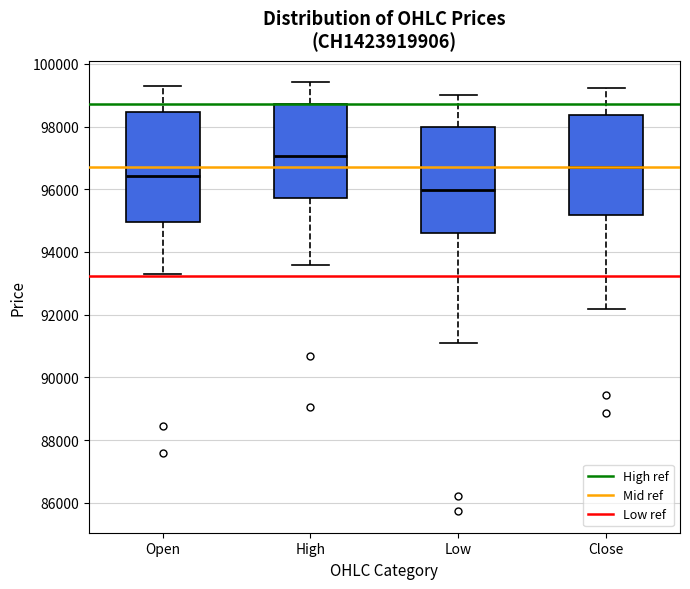

Which box has the lowest median line?

Low